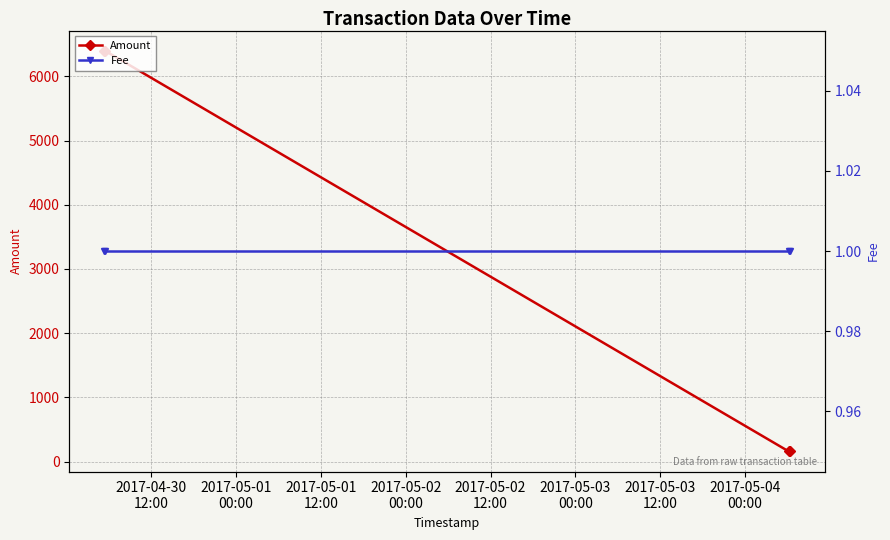

What is the lowest value of the Amount series?

159